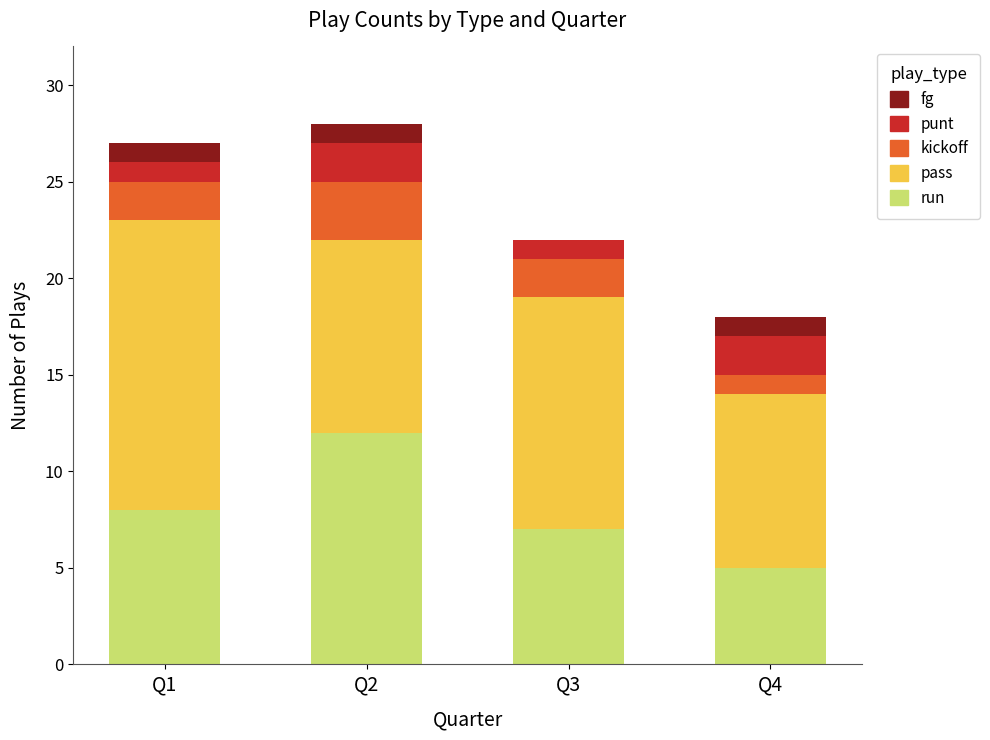

What is the highest value of the run series?

12